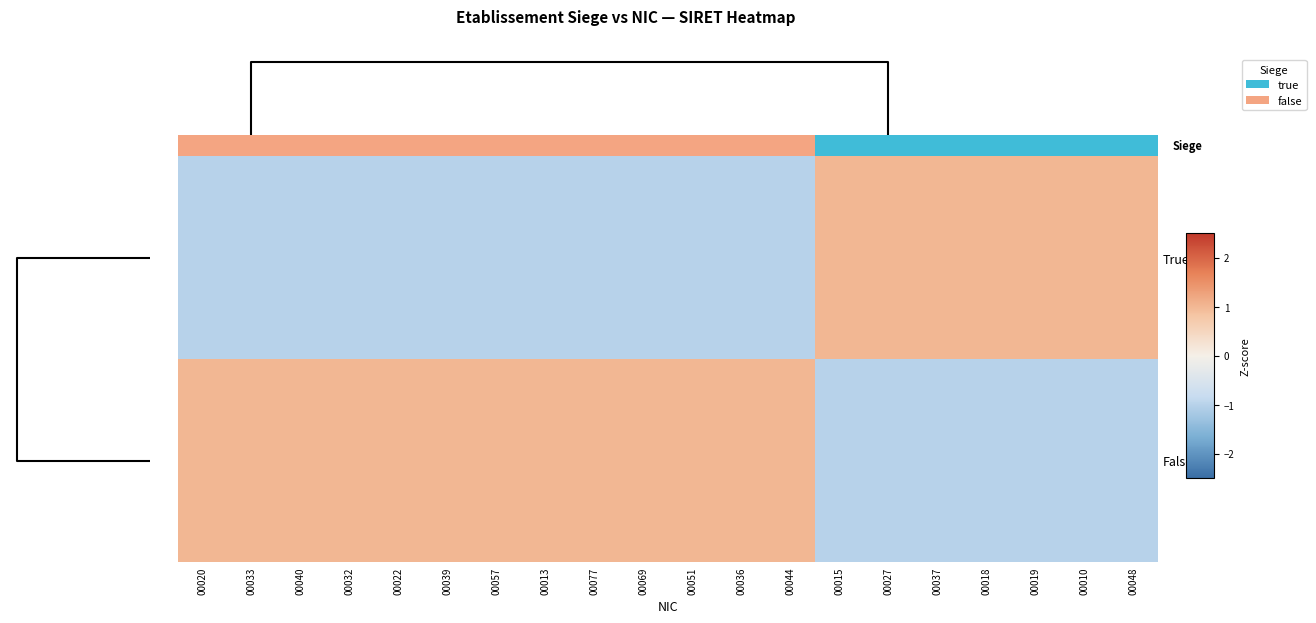

List the series in order of their peak value, lowest first.

True, False